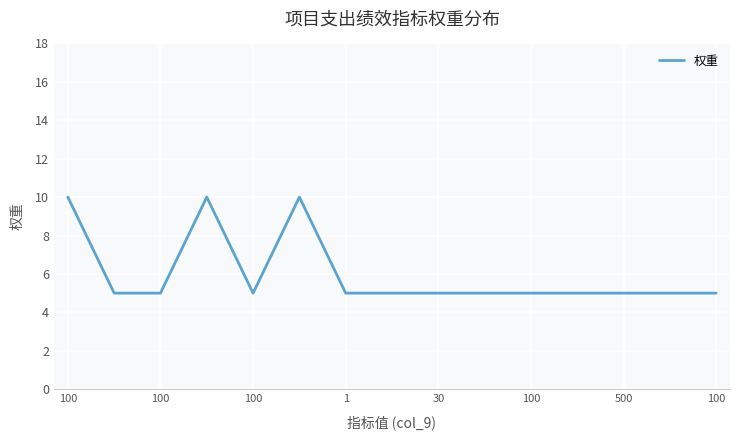

What is the difference between the maximum and minimum values?

5